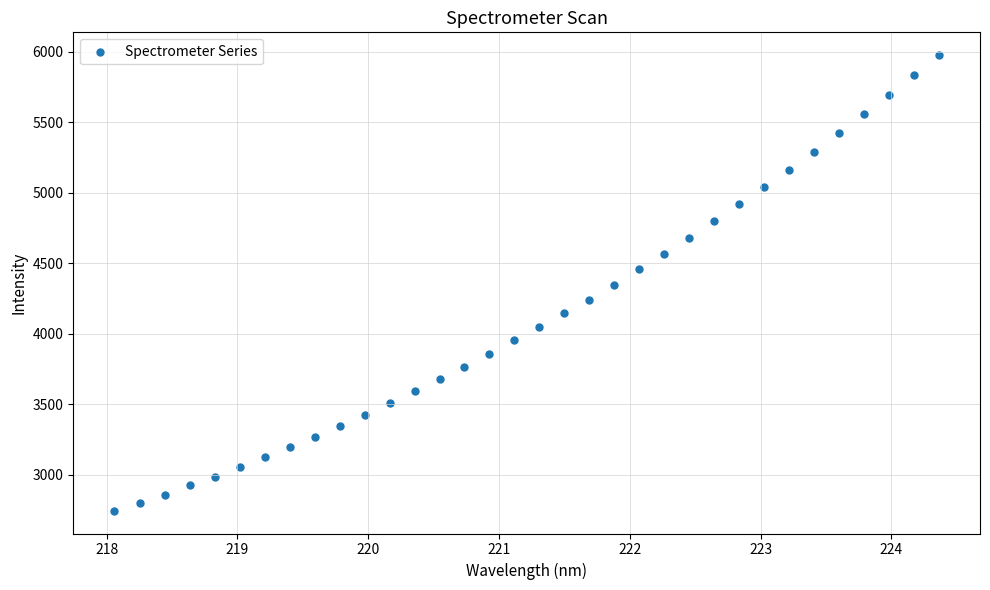

What is the range of Y values (max minus min)?

3230.3